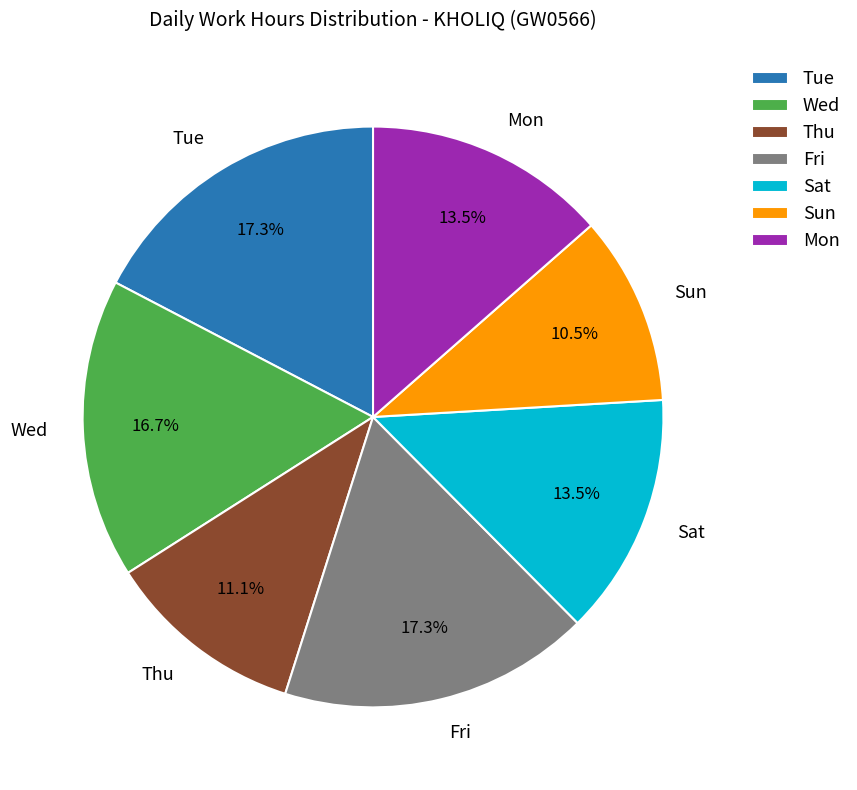

Which category has the smallest portion of the pie?

Sun